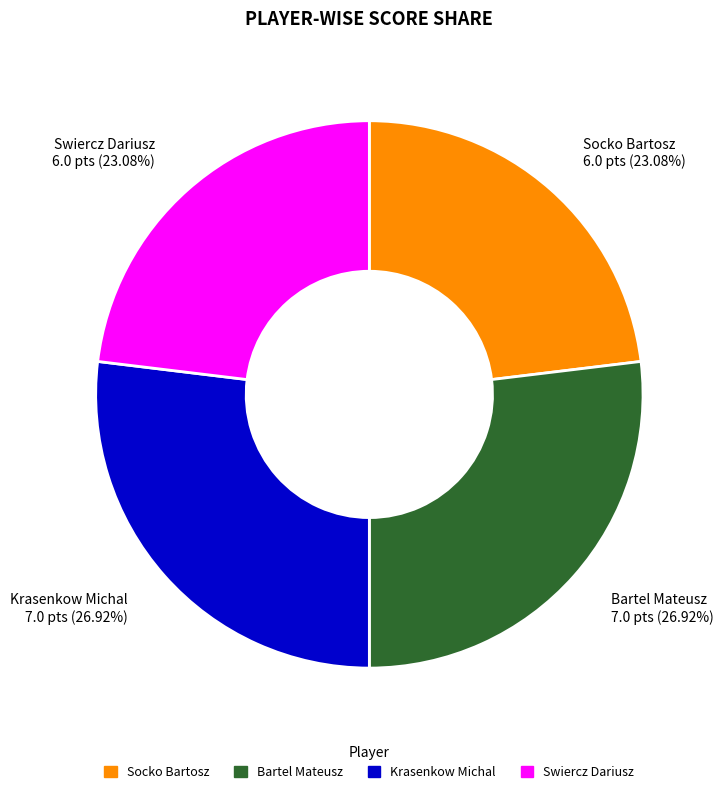

To the nearest percent, what is the average slice percentage?

25%